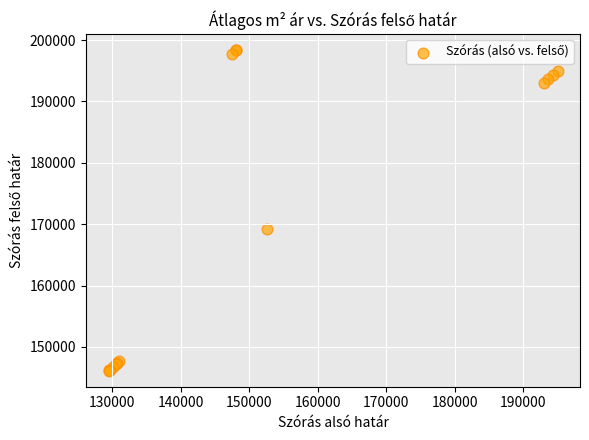

What Y value in the scatter plot is closest to 172247?

169263